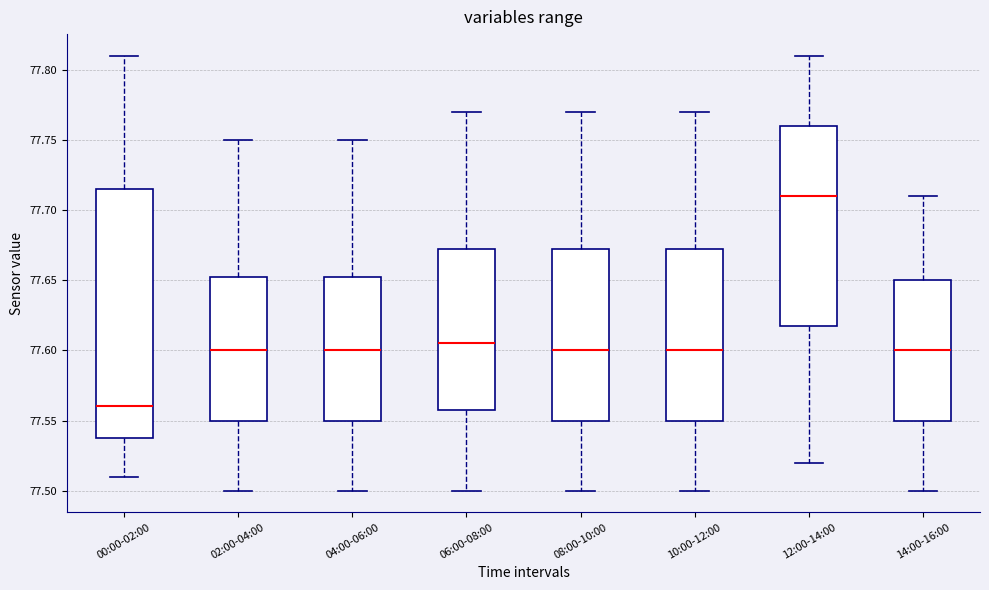

Reading left to right, transcribe this box plot: for each box, give where its median line is, the range the box spans, and where its two whiskers end, as read against the y-axis. The values are not printed on the chart, so give them approximately, as read against the axis.

00:00-02:00: median 77.560, box 77.540 to 77.715, whiskers 77.510 to 77.810
02:00-04:00: median 77.600, box 77.550 to 77.655, whiskers 77.500 to 77.750
04:00-06:00: median 77.600, box 77.550 to 77.655, whiskers 77.500 to 77.750
06:00-08:00: median 77.605, box 77.560 to 77.675, whiskers 77.500 to 77.770
08:00-10:00: median 77.600, box 77.550 to 77.675, whiskers 77.500 to 77.770
10:00-12:00: median 77.600, box 77.550 to 77.675, whiskers 77.500 to 77.770
12:00-14:00: median 77.710, box 77.620 to 77.760, whiskers 77.520 to 77.810
14:00-16:00: median 77.600, box 77.550 to 77.650, whiskers 77.500 to 77.710